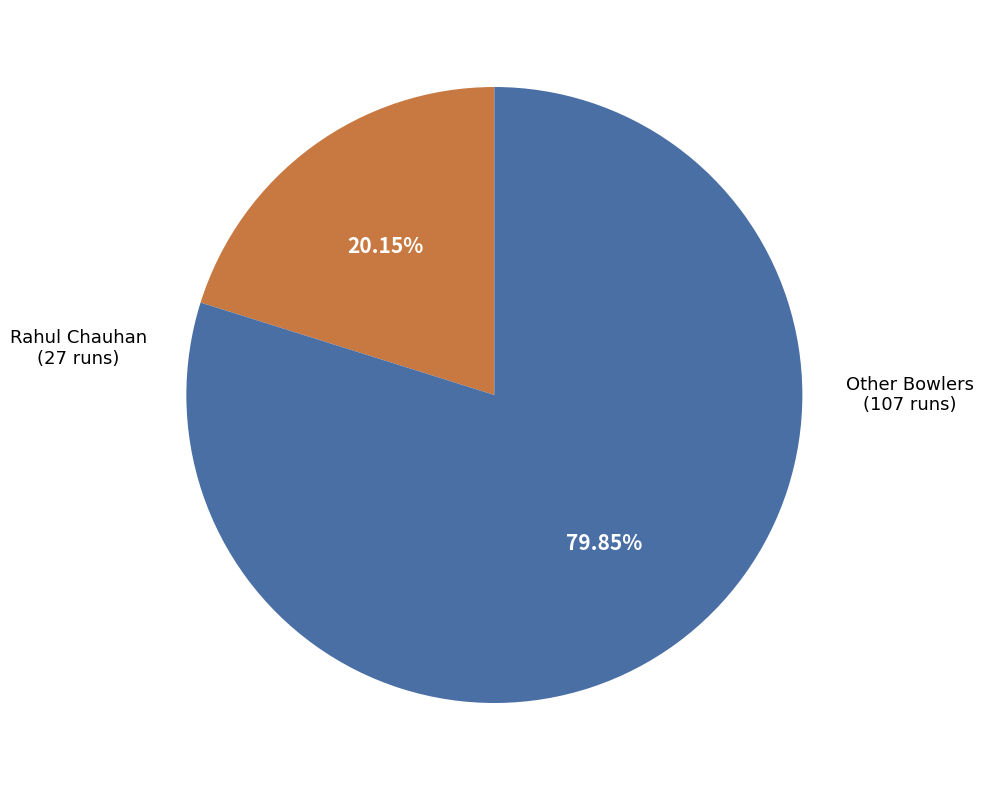

Does any single category account for the majority?

Yes